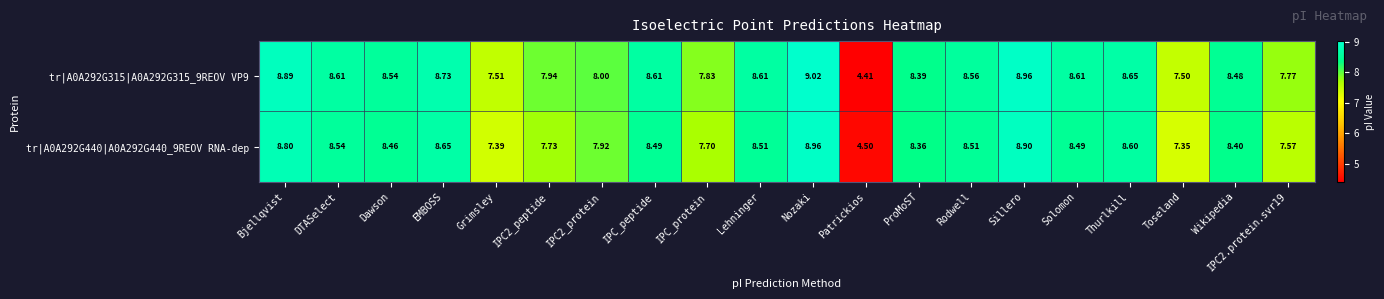

Which label corresponds to the largest value in the chart?

Nozaki